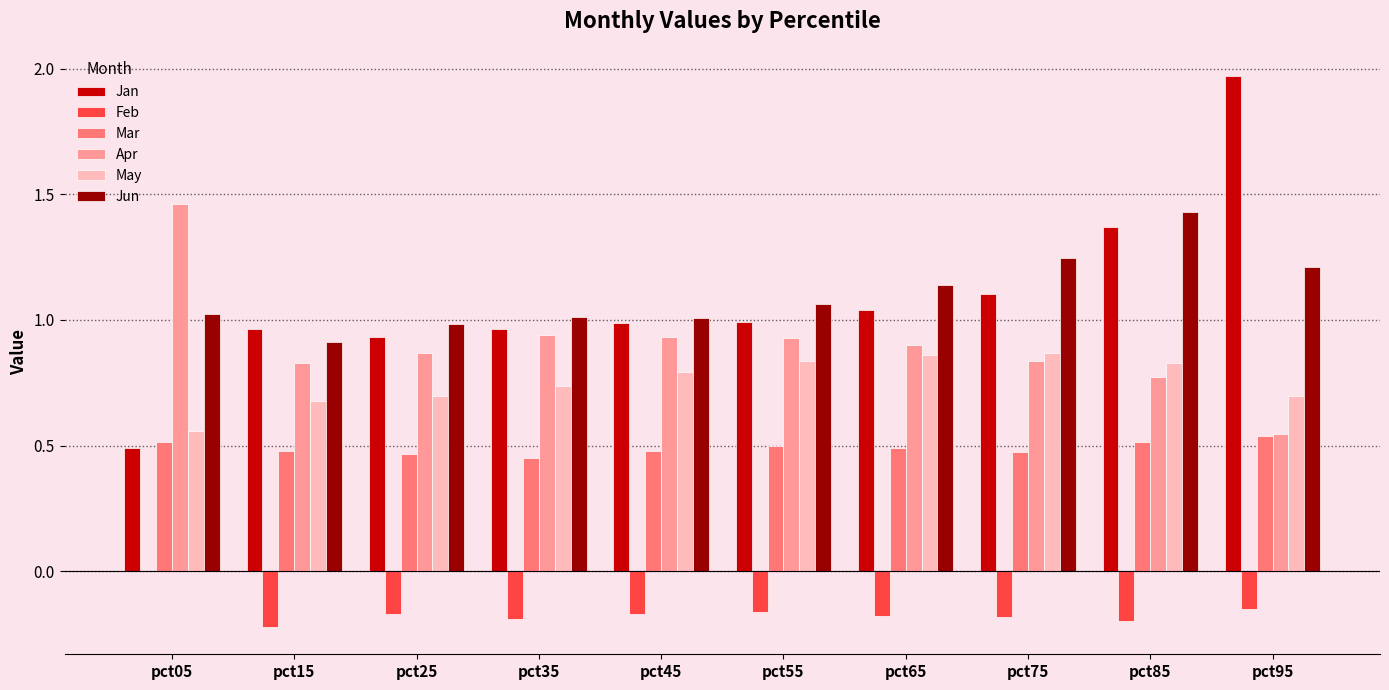

Does the chart contain stacked bars?

No